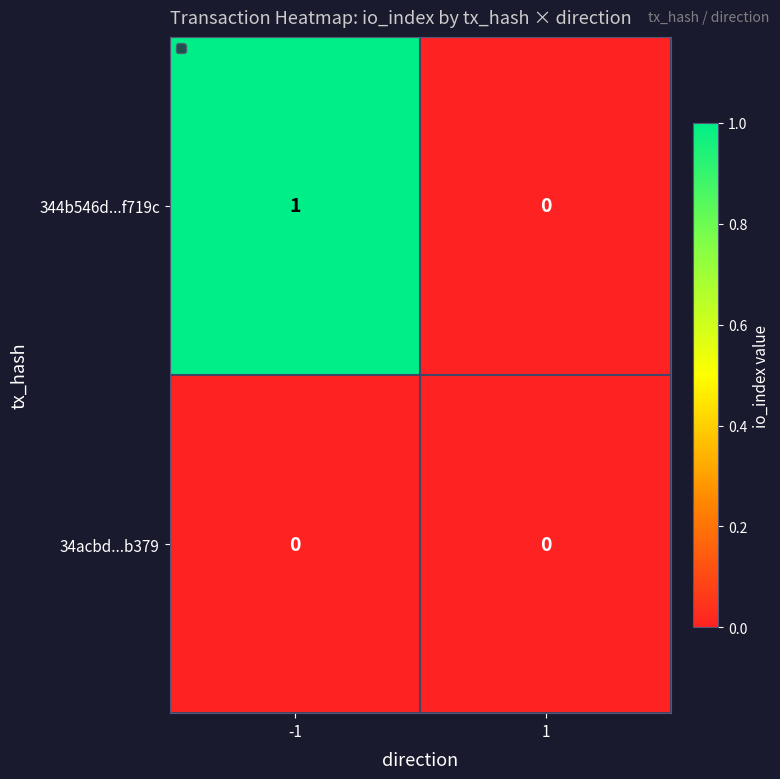

Which series has the largest total across all categories?

344b546d...f719c